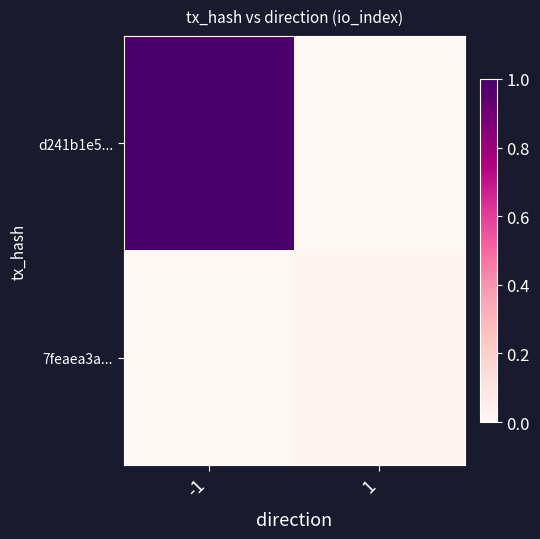

Between -1 and 1, which series saw the biggest shift?

d241b1e5...